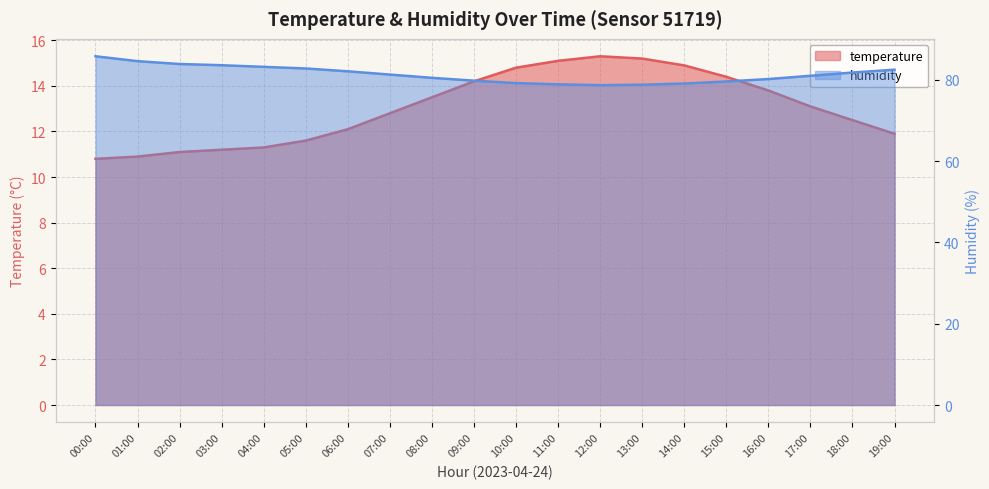

Rank the categories by temperature value from lowest to highest.

00:00, 01:00, 02:00, 03:00, 04:00, 05:00, 19:00, 06:00, 18:00, 07:00, 17:00, 08:00, 16:00, 09:00, 15:00, 10:00, 14:00, 11:00, 13:00, 12:00